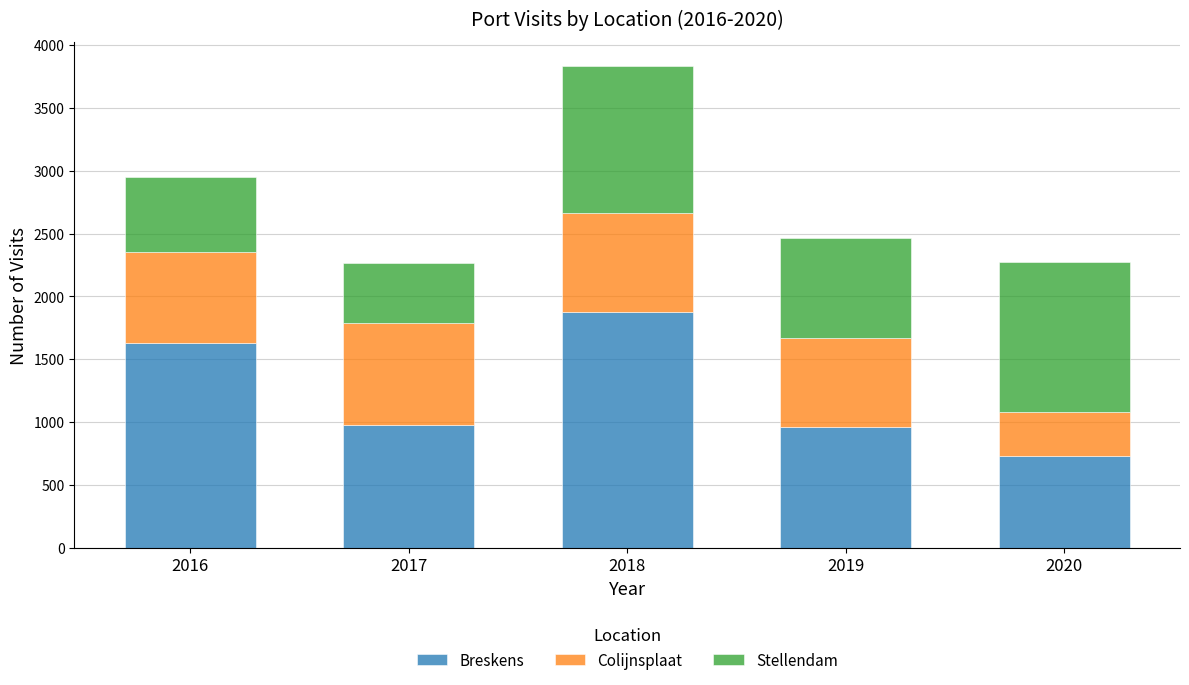

At which category is the sum across all series the highest?

2018